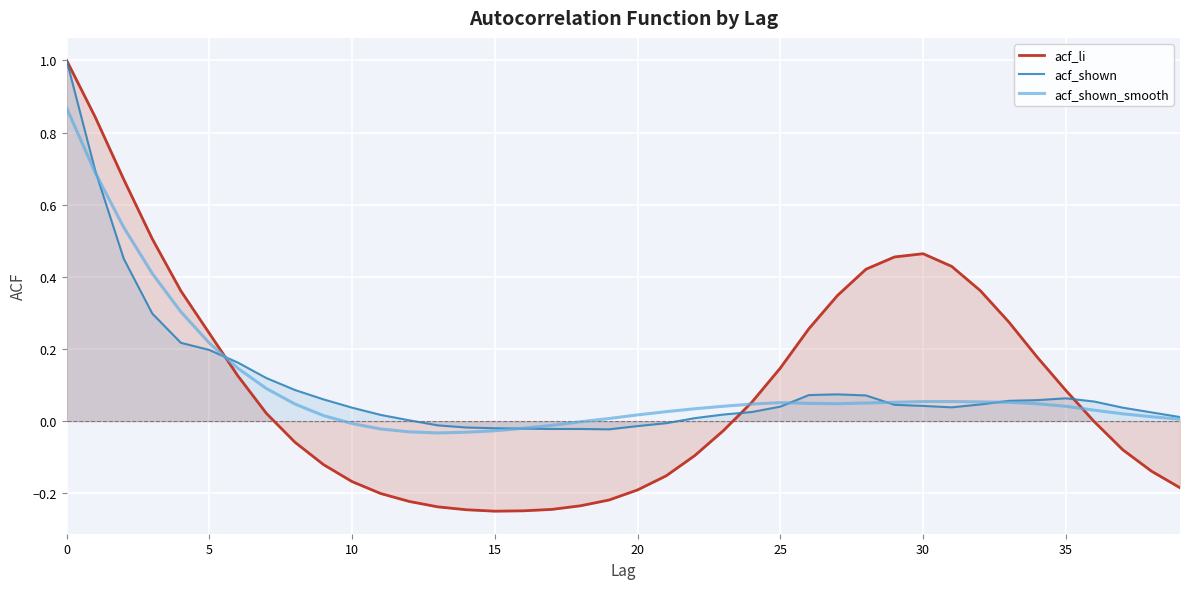

True or false: acf_li has more than 1 interior local peaks.

False